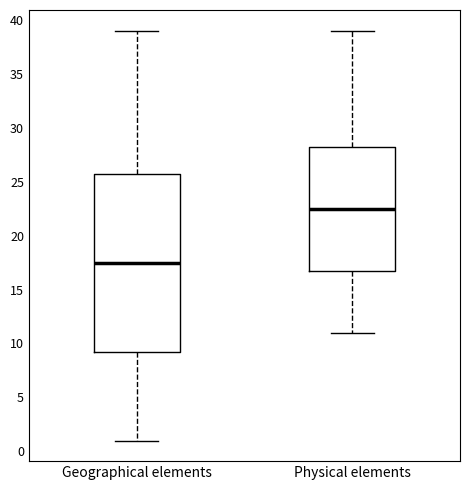

Reading left to right, read every box against the y-axis: the position of its median line, the range the box covers, and the ends of its whiskers. The values are not printed on the chart, so give them approximately, as read against the axis.

Geographical elements: median 17.5, box 9.5 to 26.0, whiskers 1.0 to 39.0
Physical elements: median 22.5, box 17.0 to 28.5, whiskers 11.0 to 39.0